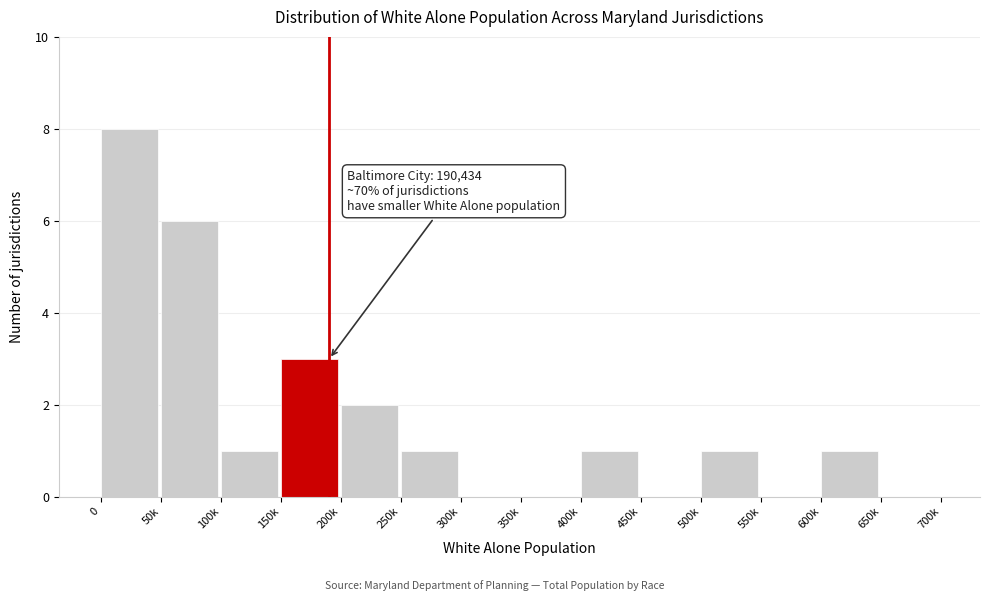

Reading left to right, what are all the values shown in this chart?

0=8	50k=6	100k=1	150k=3	200k=2	250k=1	300k=0	350k=0	400k=1	450k=0	500k=1	550k=0	600k=1	650k=0